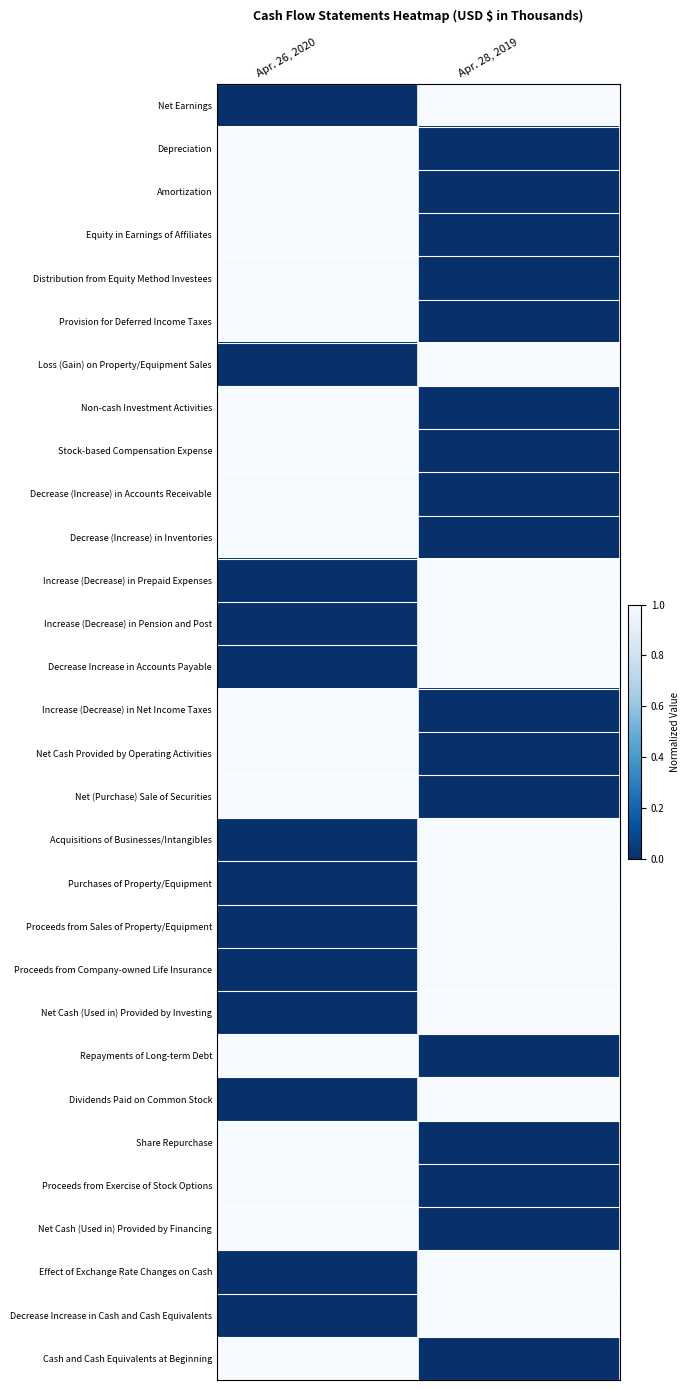

Reading left to right, transcribe all the data shown in this chart.

Net Earnings: Apr. 26, 2020=0	Apr. 28, 2019=1
Depreciation: Apr. 26, 2020=1	Apr. 28, 2019=0
Amortization: Apr. 26, 2020=1	Apr. 28, 2019=0
Equity in Earnings of Affiliates: Apr. 26, 2020=1	Apr. 28, 2019=0
Distribution from Equity Method Investees: Apr. 26, 2020=1	Apr. 28, 2019=0
Provision for Deferred Income Taxes: Apr. 26, 2020=1	Apr. 28, 2019=0
Loss (Gain) on Property/Equipment Sales: Apr. 26, 2020=0	Apr. 28, 2019=1
Non-cash Investment Activities: Apr. 26, 2020=1	Apr. 28, 2019=0
Stock-based Compensation Expense: Apr. 26, 2020=1	Apr. 28, 2019=0
Decrease (Increase) in Accounts Receivable: Apr. 26, 2020=1	Apr. 28, 2019=0
Decrease (Increase) in Inventories: Apr. 26, 2020=1	Apr. 28, 2019=0
Increase (Decrease) in Prepaid Expenses: Apr. 26, 2020=0	Apr. 28, 2019=1
Increase (Decrease) in Pension and Post: Apr. 26, 2020=0	Apr. 28, 2019=1
Decrease Increase in Accounts Payable: Apr. 26, 2020=0	Apr. 28, 2019=1
Increase (Decrease) in Net Income Taxes: Apr. 26, 2020=1	Apr. 28, 2019=0
Net Cash Provided by Operating Activities: Apr. 26, 2020=1	Apr. 28, 2019=0
Net (Purchase) Sale of Securities: Apr. 26, 2020=1	Apr. 28, 2019=0
Acquisitions of Businesses/Intangibles: Apr. 26, 2020=0	Apr. 28, 2019=1
Purchases of Property/Equipment: Apr. 26, 2020=0	Apr. 28, 2019=1
Proceeds from Sales of Property/Equipment: Apr. 26, 2020=0	Apr. 28, 2019=1
Proceeds from Company-owned Life Insurance: Apr. 26, 2020=0	Apr. 28, 2019=1
Net Cash (Used in) Provided by Investing: Apr. 26, 2020=0	Apr. 28, 2019=1
Repayments of Long-term Debt: Apr. 26, 2020=1	Apr. 28, 2019=0
Dividends Paid on Common Stock: Apr. 26, 2020=0	Apr. 28, 2019=1
Share Repurchase: Apr. 26, 2020=1	Apr. 28, 2019=0
Proceeds from Exercise of Stock Options: Apr. 26, 2020=1	Apr. 28, 2019=0
Net Cash (Used in) Provided by Financing: Apr. 26, 2020=1	Apr. 28, 2019=0
Effect of Exchange Rate Changes on Cash: Apr. 26, 2020=0	Apr. 28, 2019=1
Decrease Increase in Cash and Cash Equivalents: Apr. 26, 2020=0	Apr. 28, 2019=1
Cash and Cash Equivalents at Beginning: Apr. 26, 2020=1	Apr. 28, 2019=0